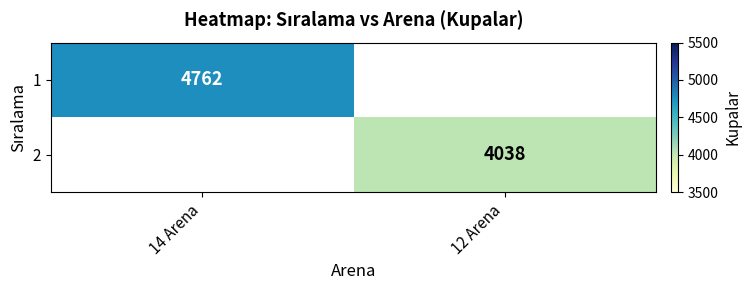

Is it true that 2 equals 4038 at 12 Arena?

True